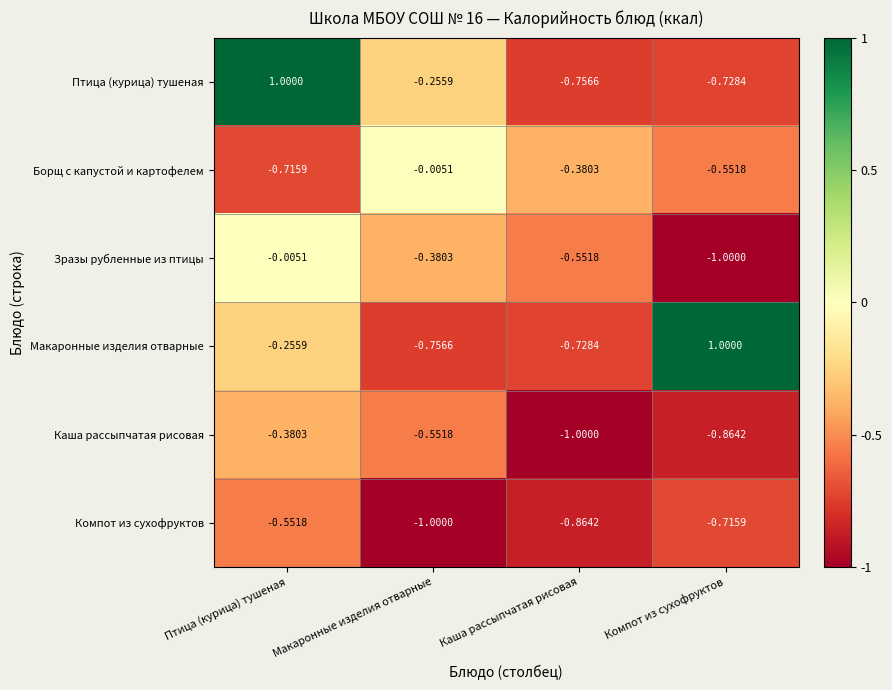

Between Птица (курица) тушеная and Каша рассыпчатая рисовая, which series saw the biggest shift?

Птица (курица) тушеная